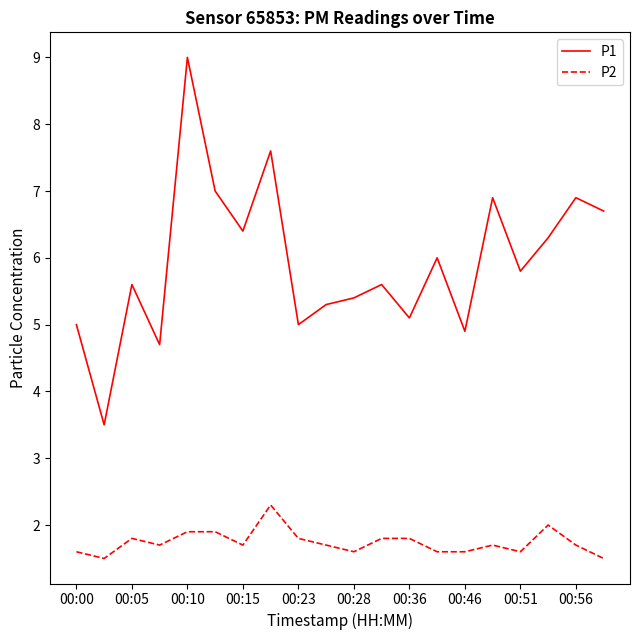

Which series has the widest spread of values?

P1